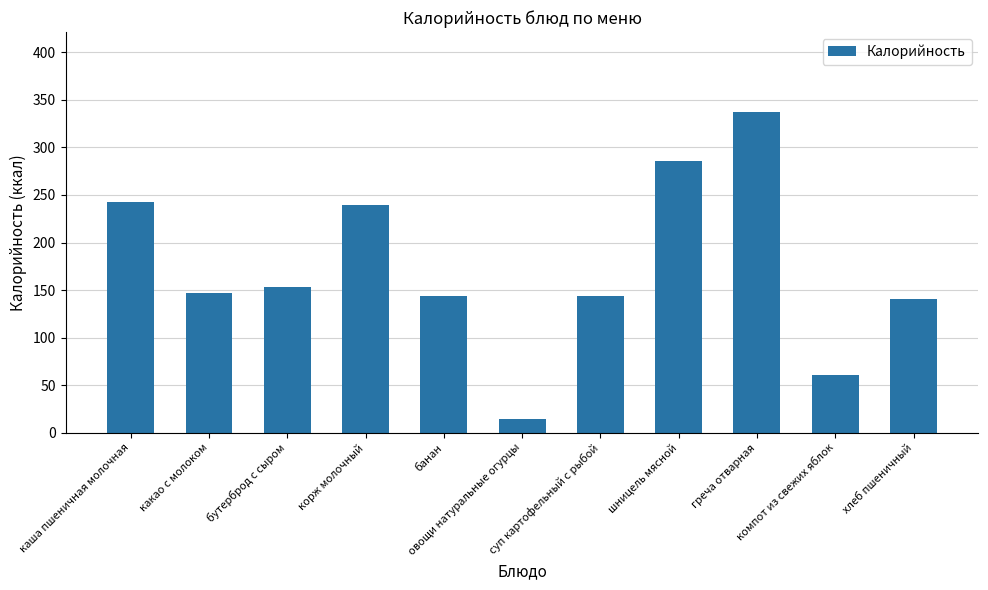

What is the value of the 8th bar from the left?

286